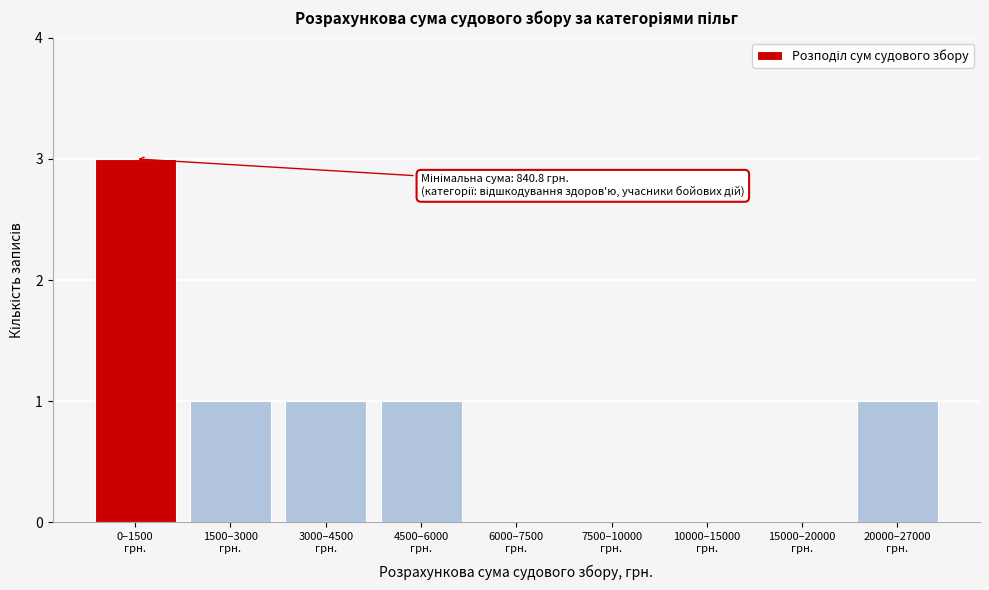

What is the sum of all values?

7